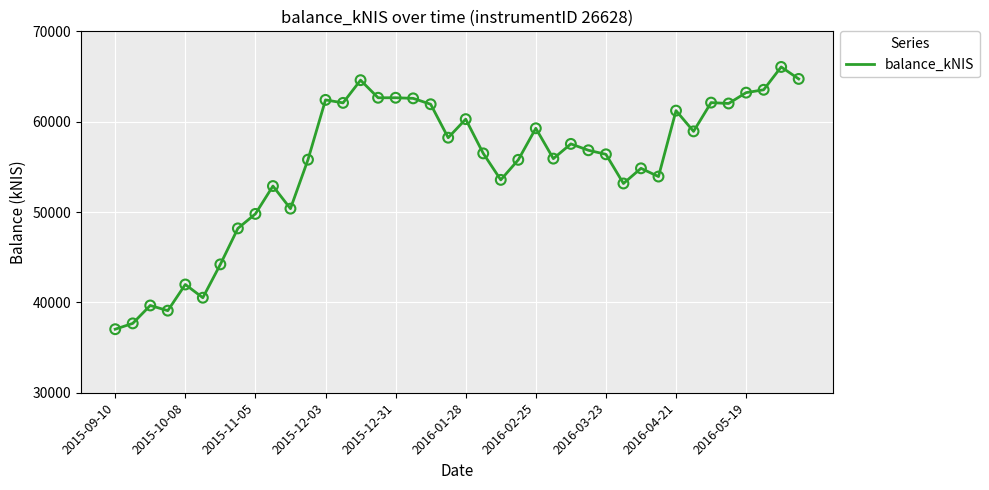

What is the smallest value displayed?

37031.5